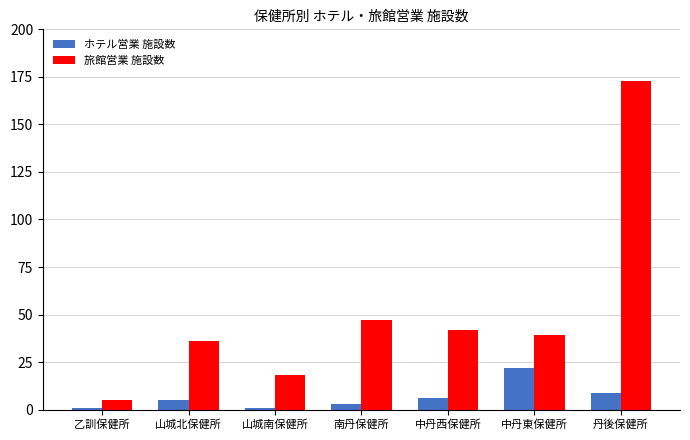

Where is ホテル営業 施設数 nearest to the value 11?

丹後保健所